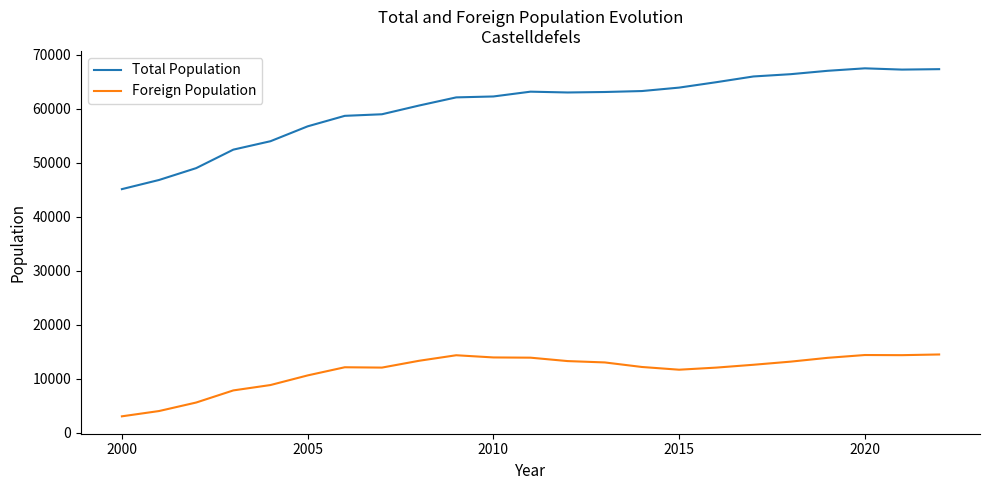

List the series in order of their peak value, highest first.

Total Population, Foreign Population